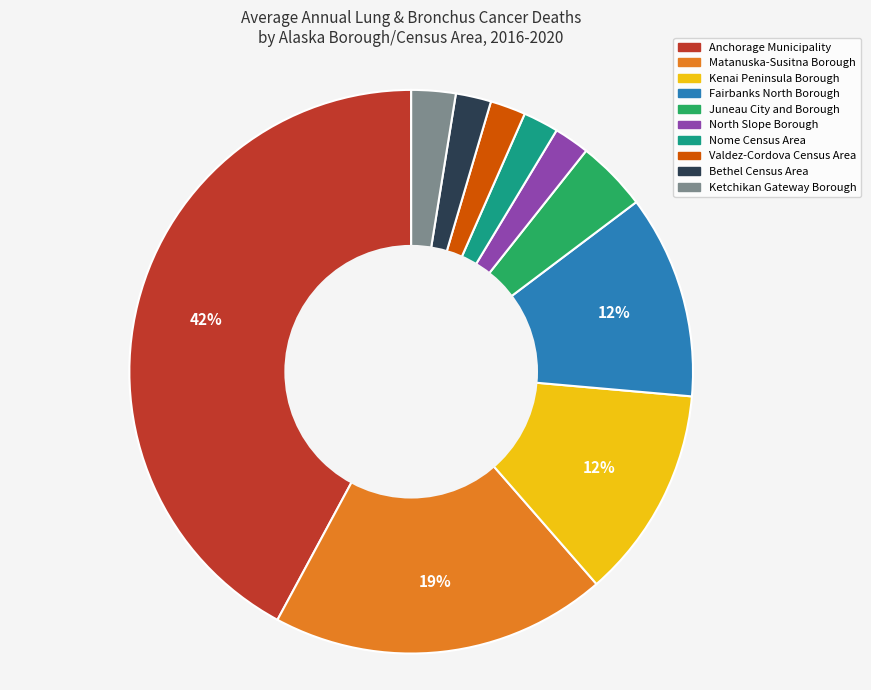

Is the sum of Valdez-Cordova Census Area and North Slope Borough greater than half?

No